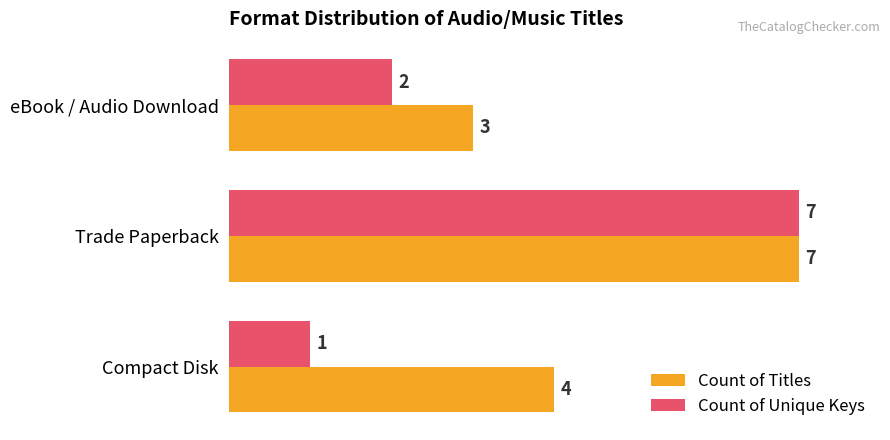

Which series has the largest total across all categories?

Count of Titles